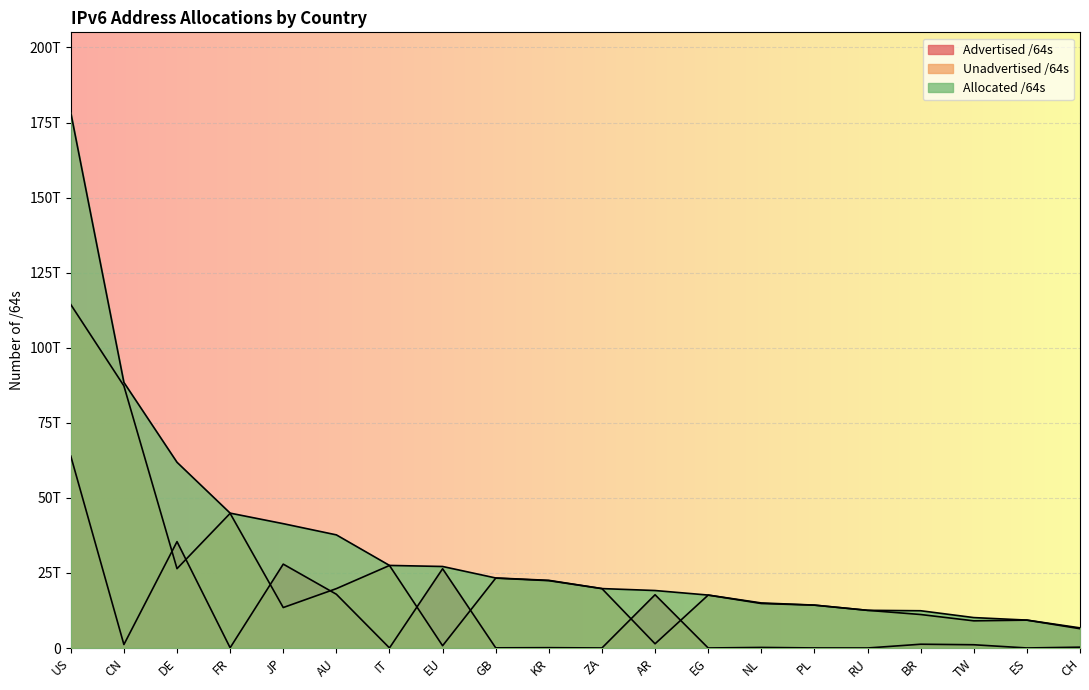

Which series has the widest spread of values?

Allocated /64s